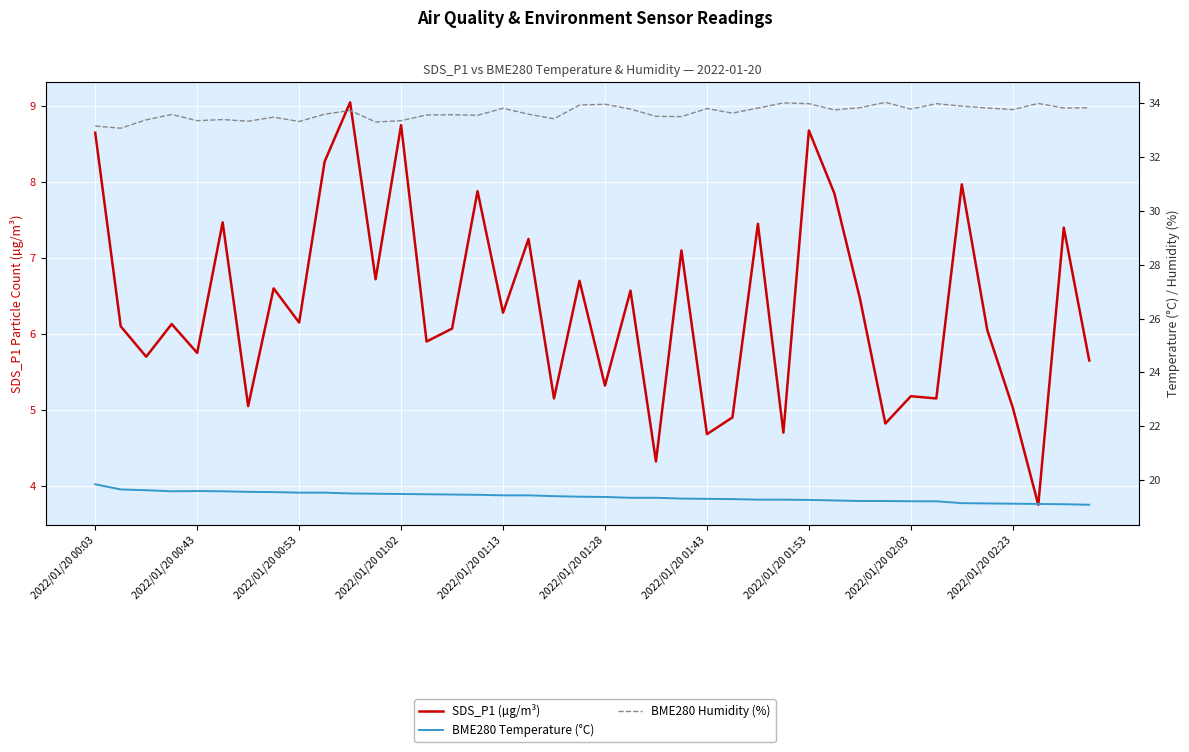

True or false: SDS_P1 (µg/m³) has a value of 9.5 at 2022/01/20 01:53.

False